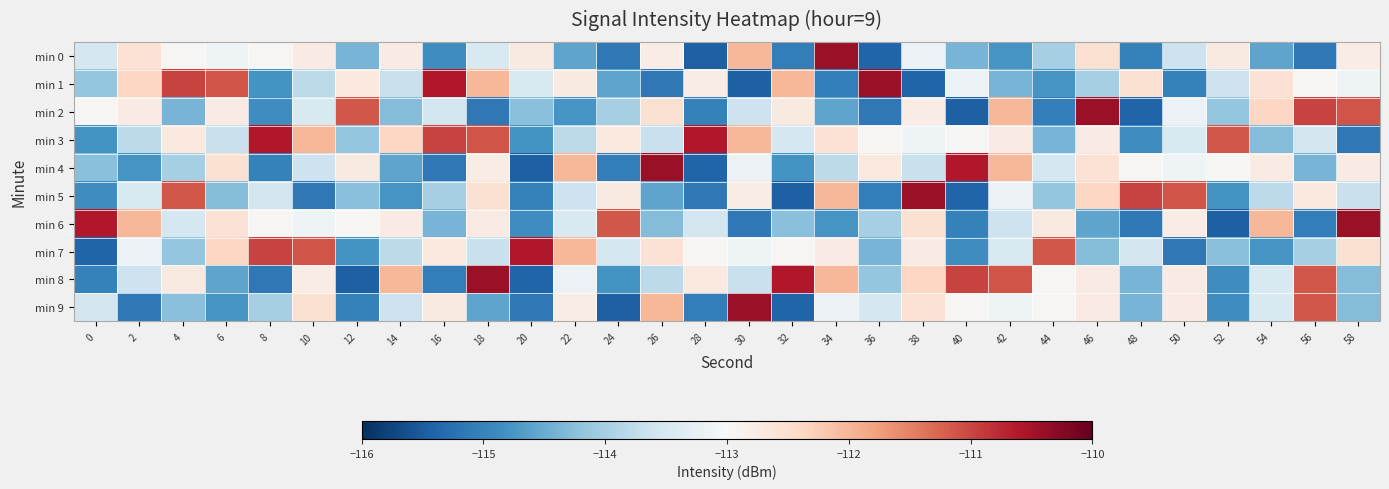

At how many categories does at least one series exceed -111?

18